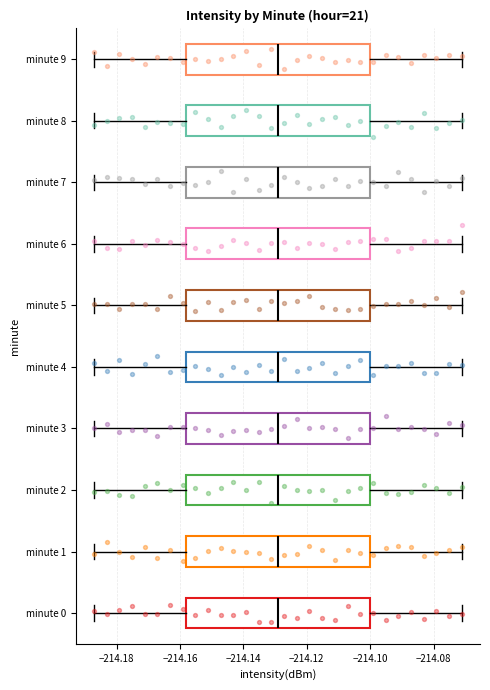

Where is the left edge of the box for minute 4 on the x-axis? The values are not printed on the chart, so give them approximately, as read against the axis.

-214.158